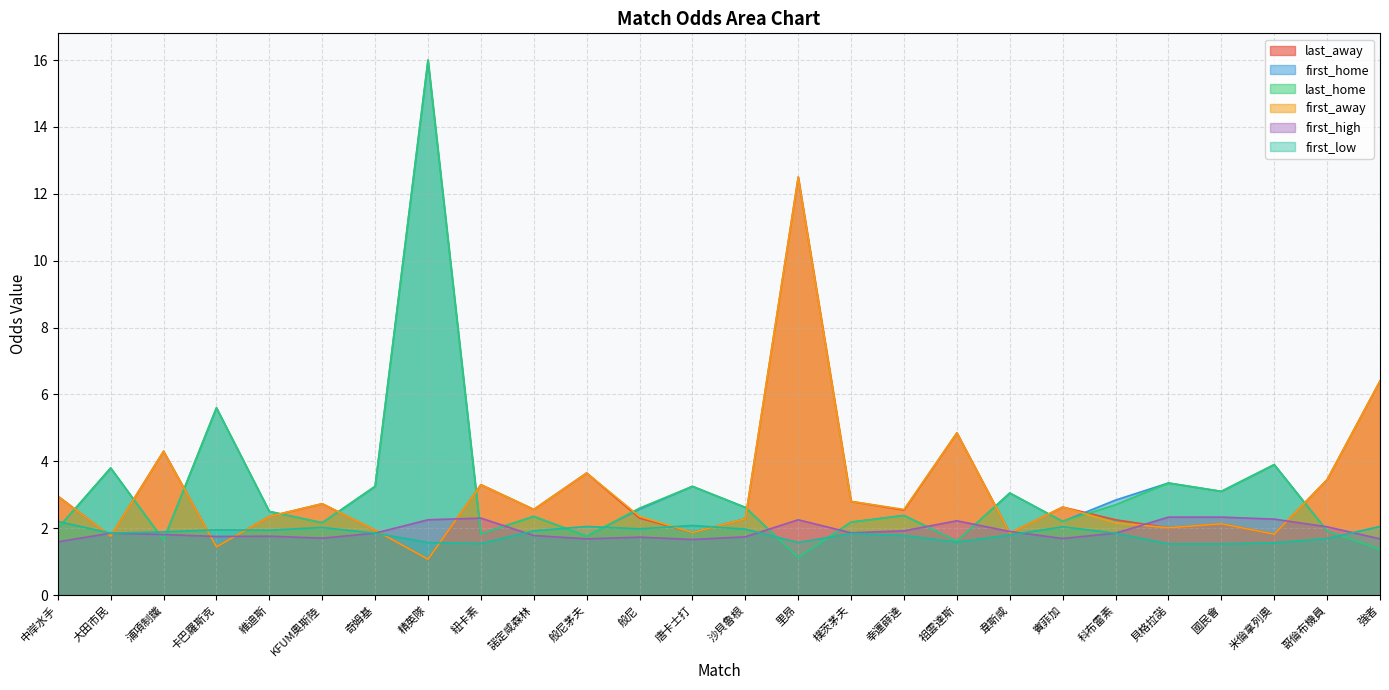

Which series has the largest total across all categories?

first_home